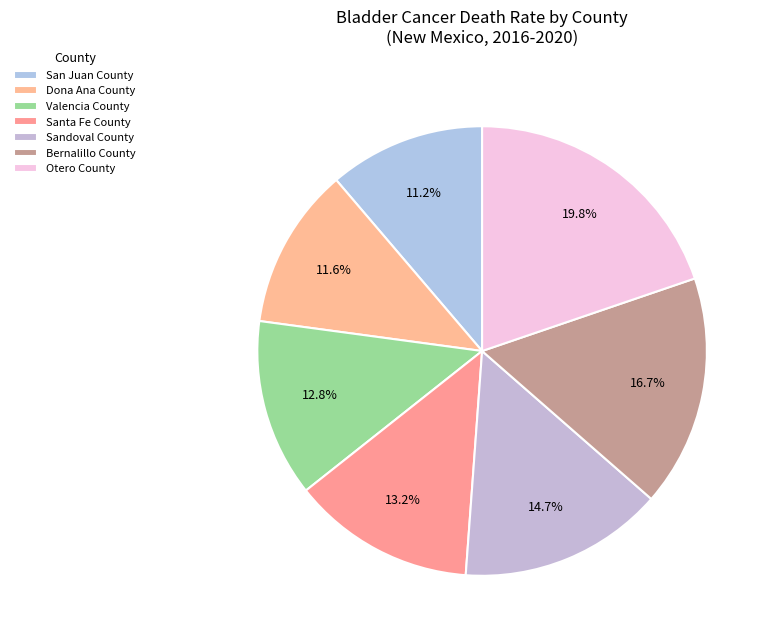

Does Valencia County account for over 50% of the chart?

No